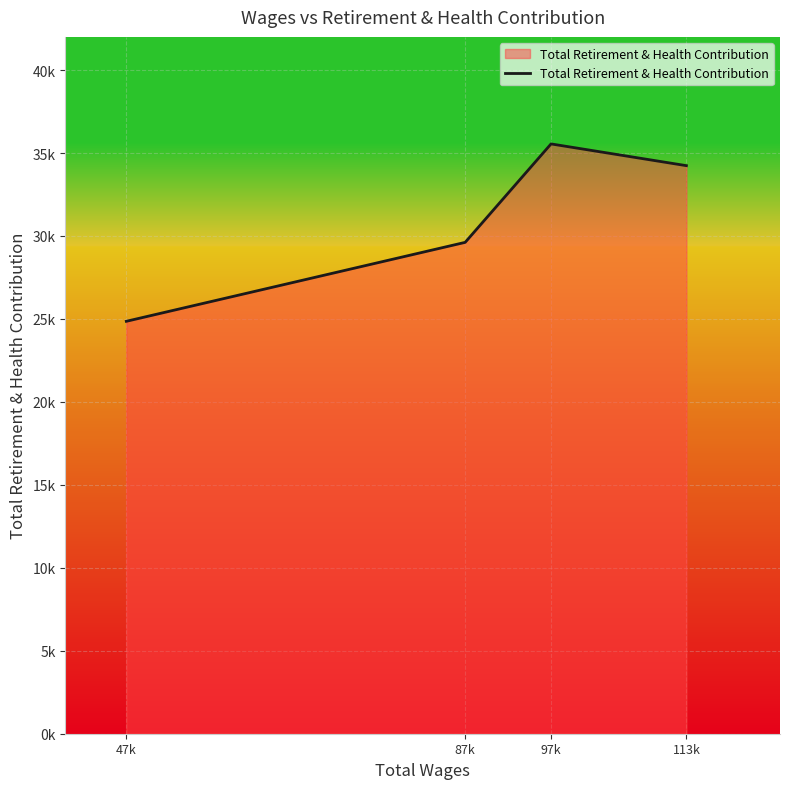

What is the sum of all values?

124262